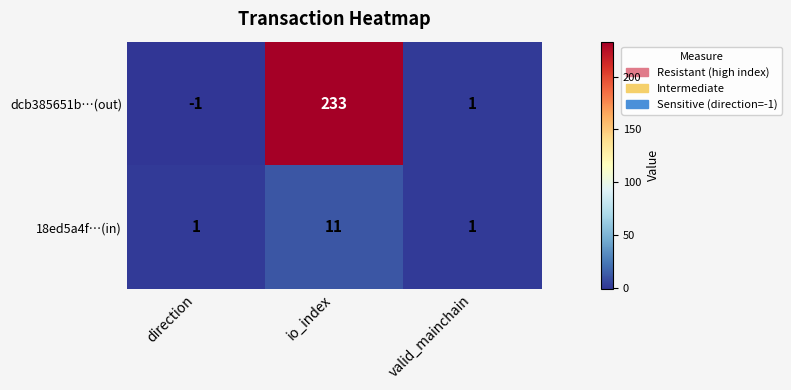

List the series in order of their overall mean, lowest first.

18ed5a4f…(in), dcb385651b…(out)